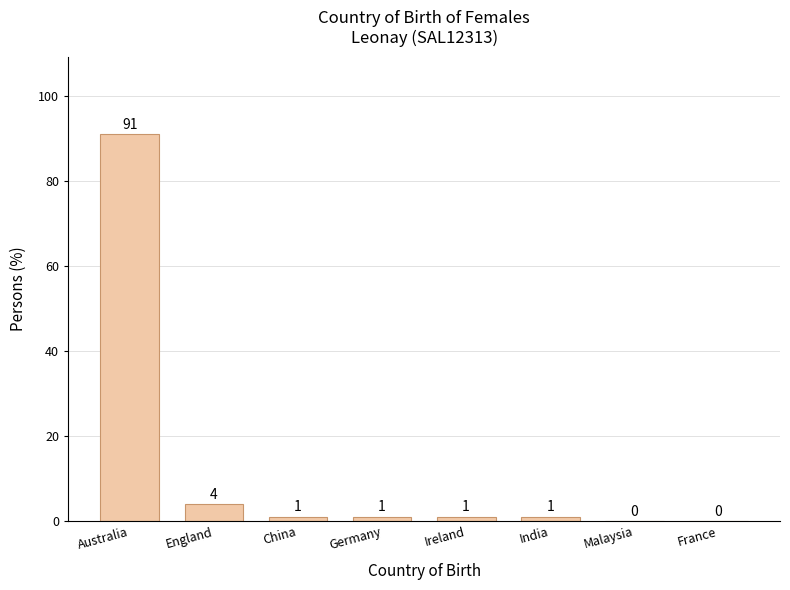

Reading left to right, list all the values displayed in this chart.

Australia=91	England=4	China=1	Germany=1	Ireland=1	India=1	Malaysia=0	France=0